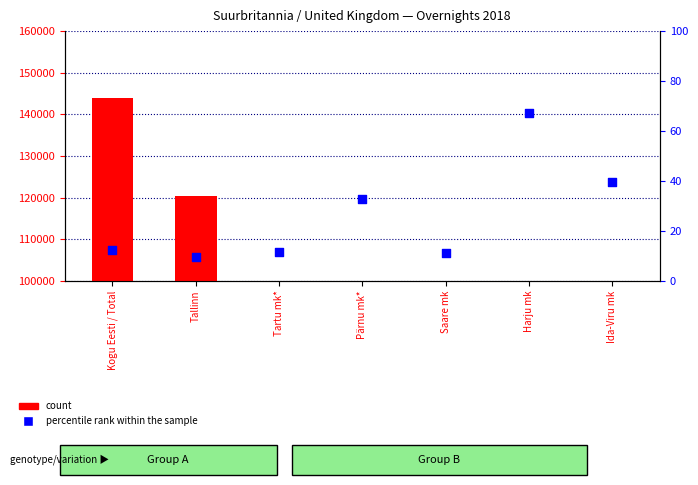

What is the total value across all series at Saare mk?

2351.2